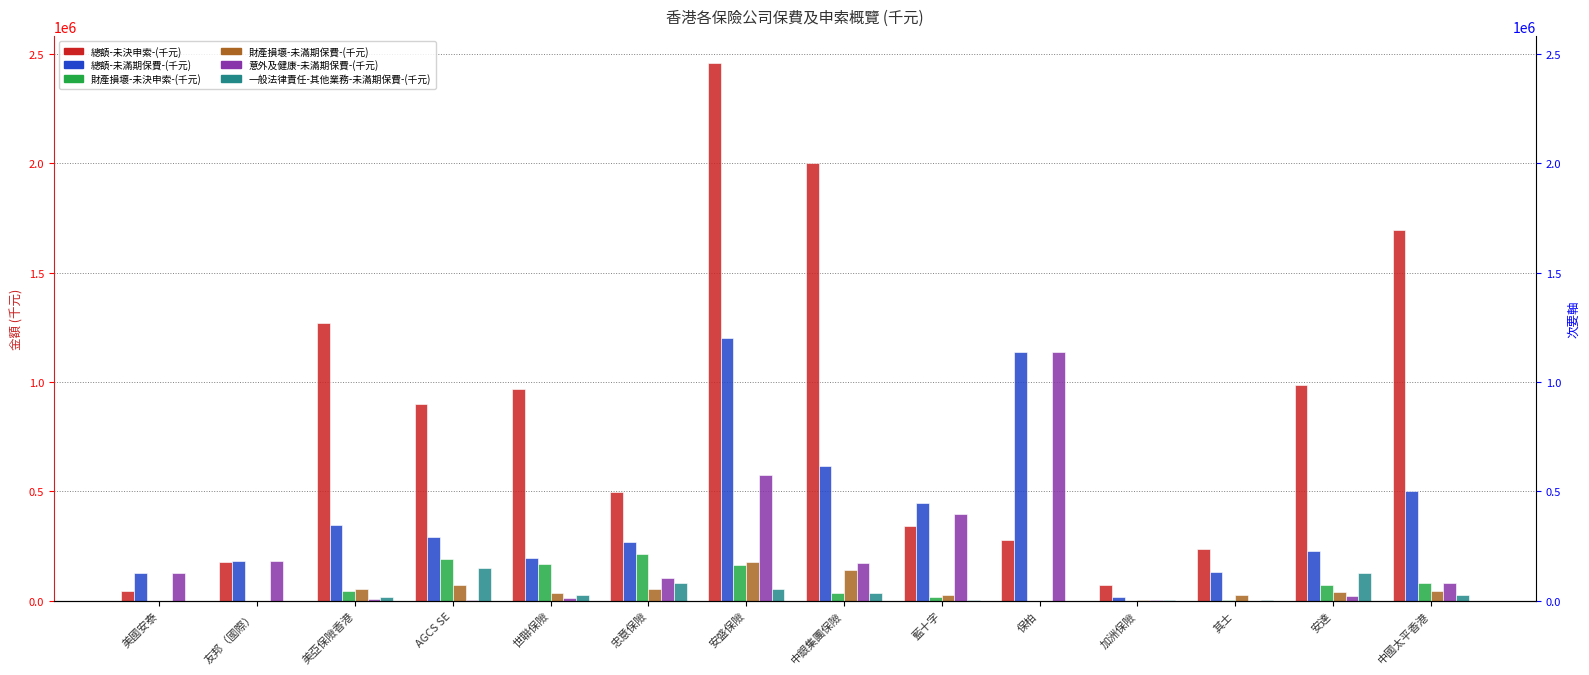

Reading left to right, list all the values displayed in this chart.

總額-未決申索-(千元): 44764	174483	1270595	900453	968299	498940	2460331	2001275	339057	277881	70858	235361	985354	1696897
總額-未滿期保費-(千元): 126271	179439	345460	290299	194521	266186	1200982	616540	448141	1136008	17521	132891	227860	501612
財產損壞-未決申索-(千元): 0	0	44988	189501	165549	211985	163672	36320	14622	0	197	4659	70709	78541
財產損壞-未滿期保費-(千元): 0	0	54504	72117	36345	50631	177511	140647	27283	0	332	24452	38297	45726
意外及健康-未滿期保費-(千元): 126271	179439	6690	576	11835	102237	574915	173054	396966	1136008	4366	15	19045	80628
一般法律責任-其他業務-未滿期保費-(千元): 0	0	17107	150971	25285	81741	53701	35611	3998	0	462	1179	125739	27053